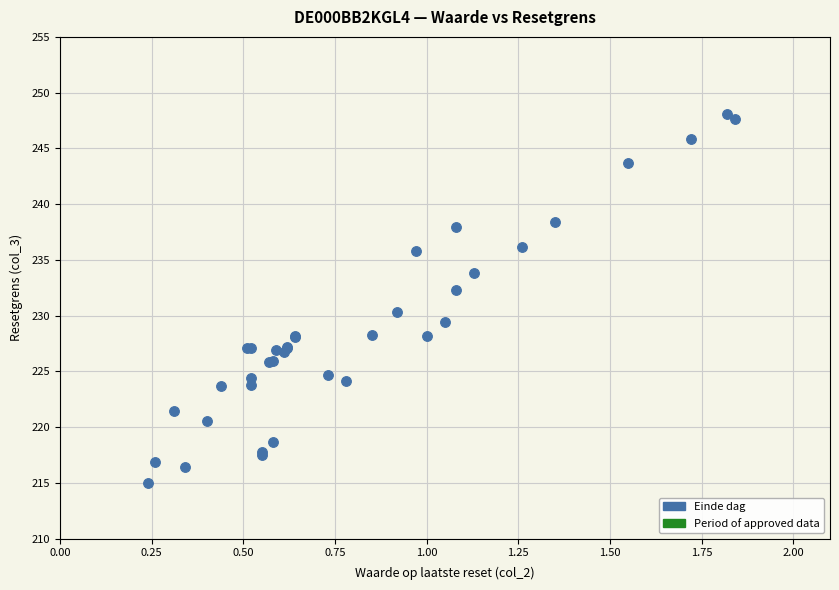

What Y value in the scatter plot is closest to 231?

230.3